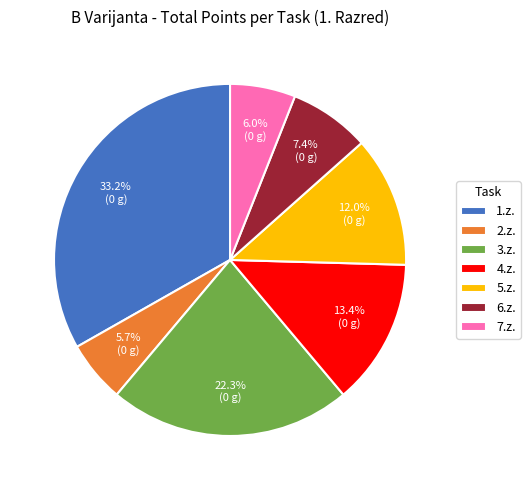

Is the sum of 5.z. and 6.z. greater than half?

No